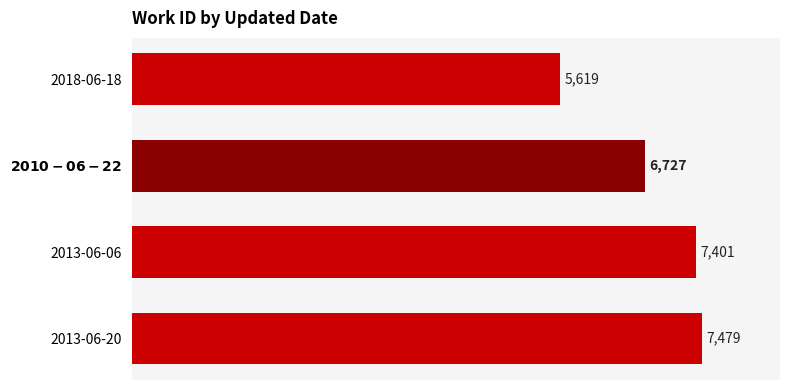

What is the change in value from 2018-06-18 to 2013-06-06?

+1782